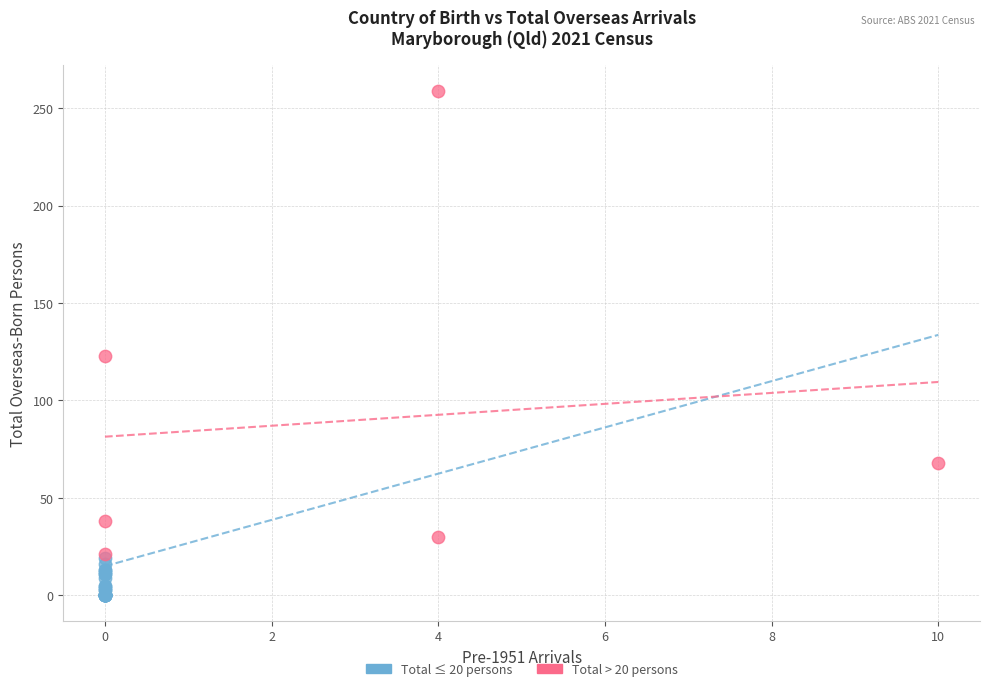

Which series has the largest Y range (max minus min)?

Total > 20 persons